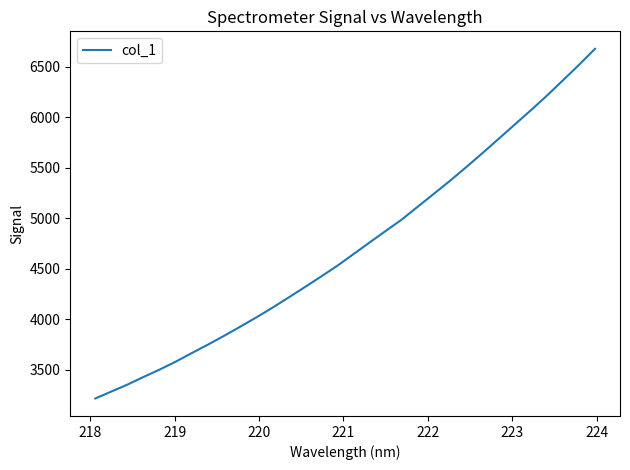

What is the difference between the maximum and minimum values?

3461.6